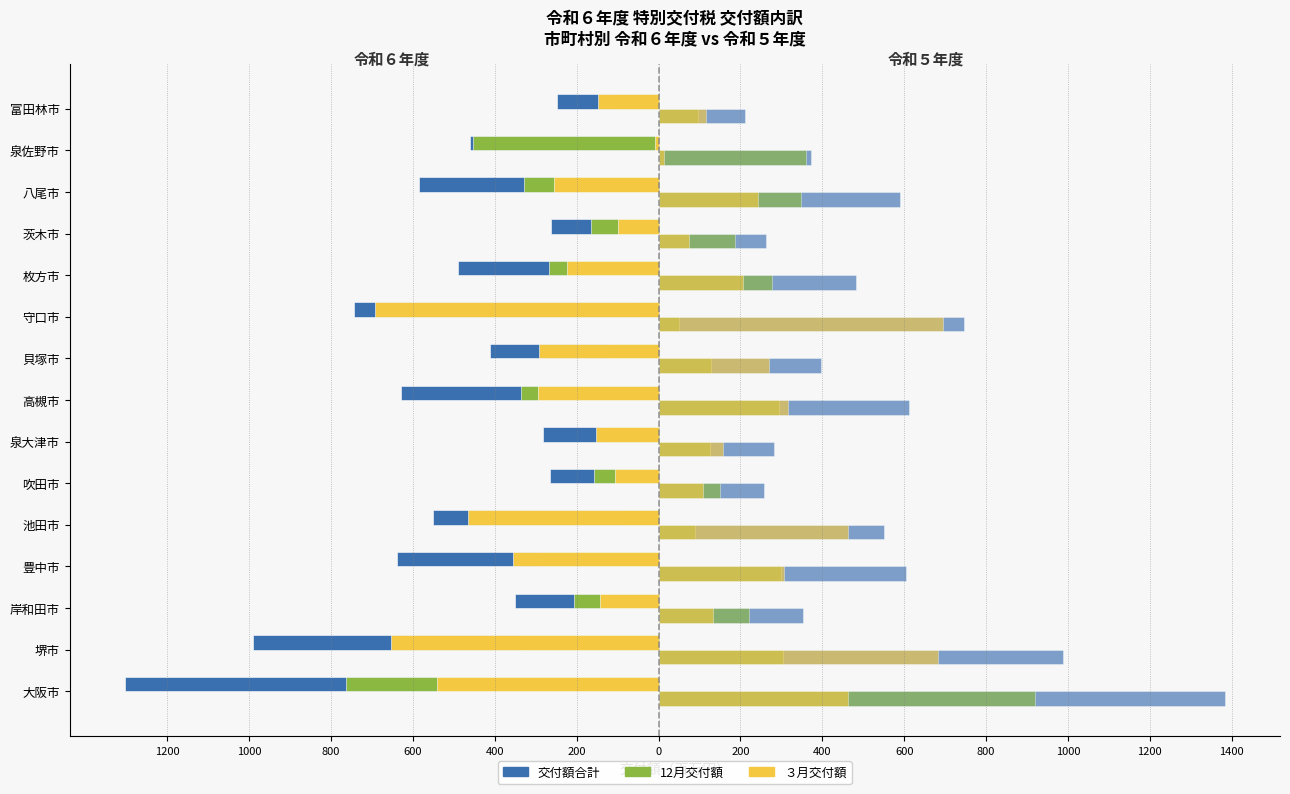

How many data points in 令和５年度交付額(Ｂ) are less than 482?

7